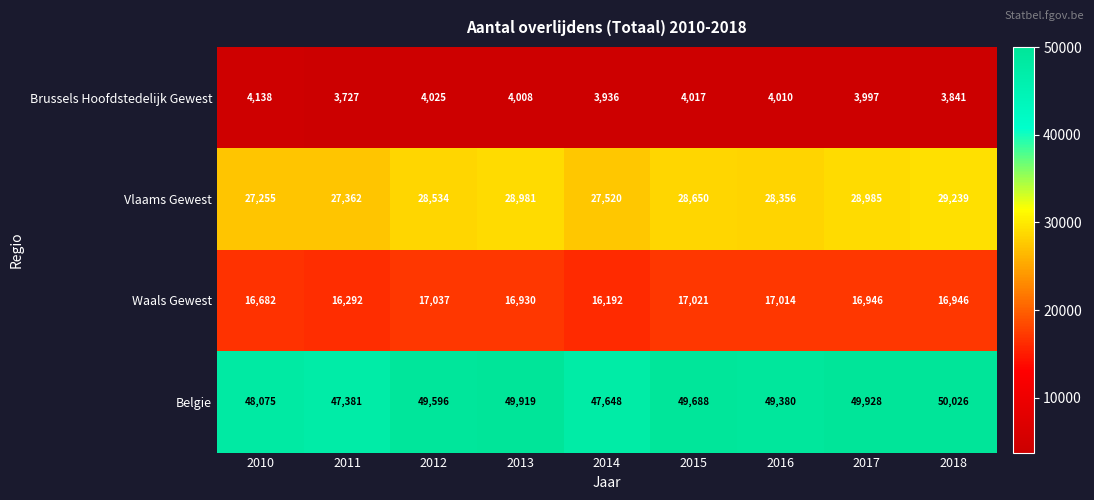

At which category does the chart reach its minimum across all series?

2011